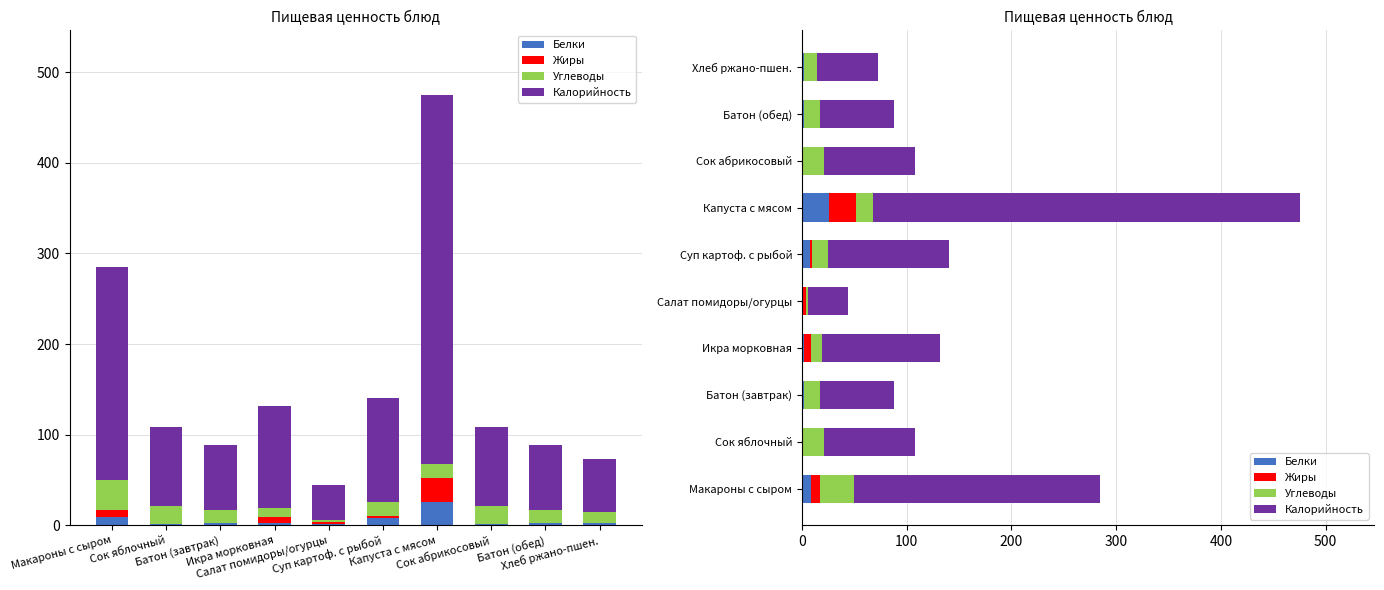

What is the label of the 8th bar from the left?

Сок абрикосовый